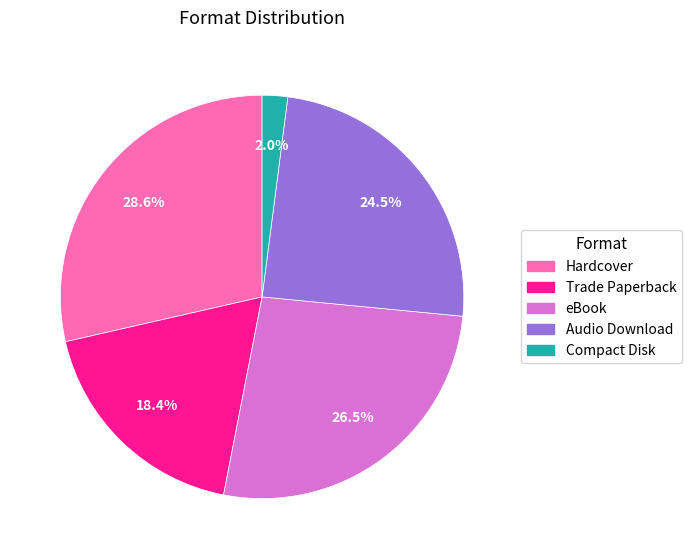

Is there any slice that represents more than half of the pie?

No